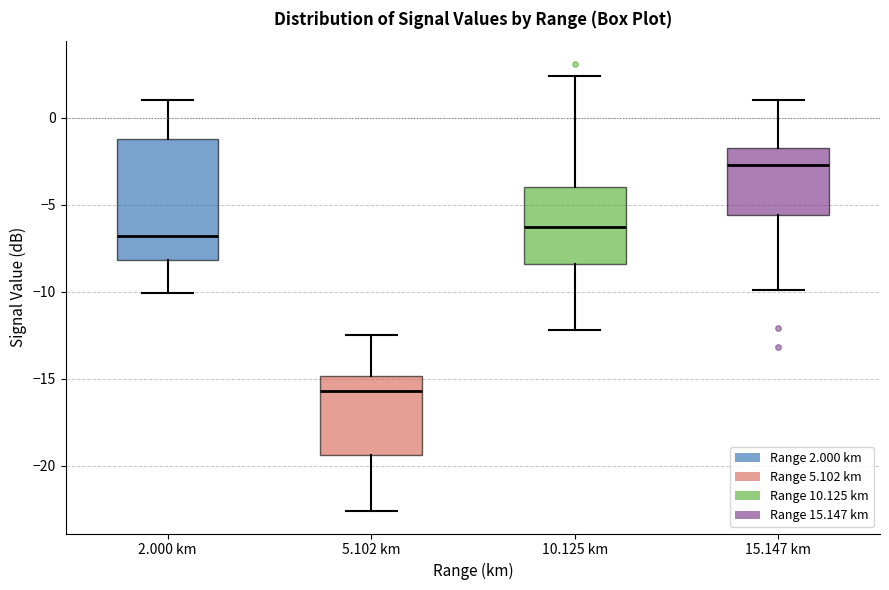

Reading left to right, read every box against the y-axis: the position of its median line, the range the box covers, and the ends of its whiskers. The values are not printed on the chart, so give them approximately, as read against the axis.

2.000 km: median -7.0, box -8.0 to -1.0, whiskers -10.0 to 1.0
5.102 km: median -15.5, box -19.5 to -15.0, whiskers -22.5 to -12.5
10.125 km: median -6.5, box -8.5 to -4.0, whiskers -12.0 to 2.5
15.147 km: median -2.5, box -5.5 to -1.5, whiskers -10.0 to 1.0